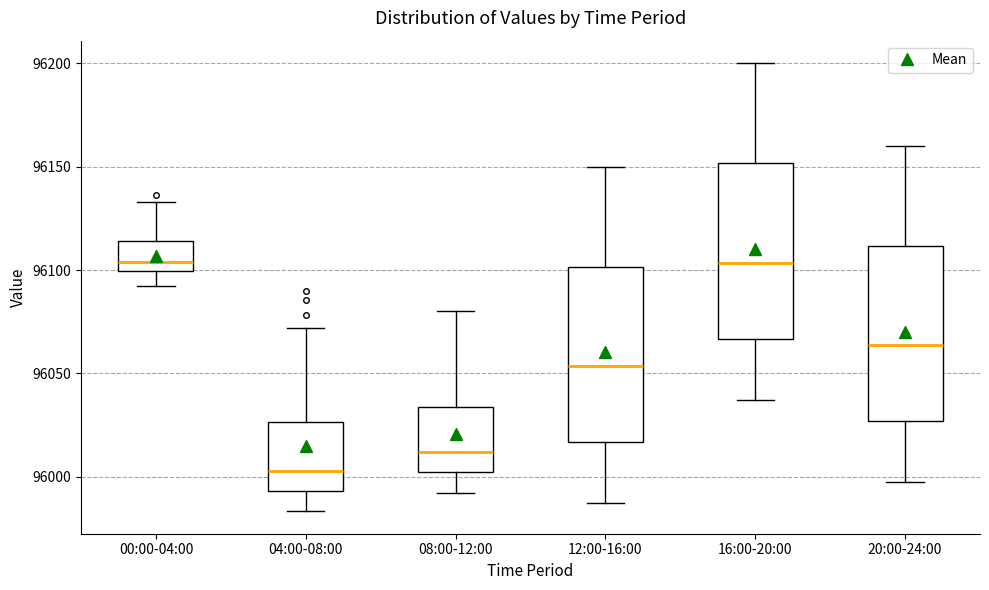

Reading left to right, transcribe this box plot: for each box, give where its median line is, the range the box spans, and where its two whiskers end, as read against the y-axis. The values are not printed on the chart, so give them approximately, as read against the axis.

00:00-04:00: median 96105, box 96100 to 96115, whiskers 96090 to 96135
04:00-08:00: median 96005, box 95995 to 96025, whiskers 95985 to 96070
08:00-12:00: median 96010, box 96000 to 96035, whiskers 95990 to 96080
12:00-16:00: median 96055, box 96015 to 96100, whiskers 95985 to 96150
16:00-20:00: median 96105, box 96065 to 96150, whiskers 96035 to 96200
20:00-24:00: median 96065, box 96025 to 96110, whiskers 95995 to 96160